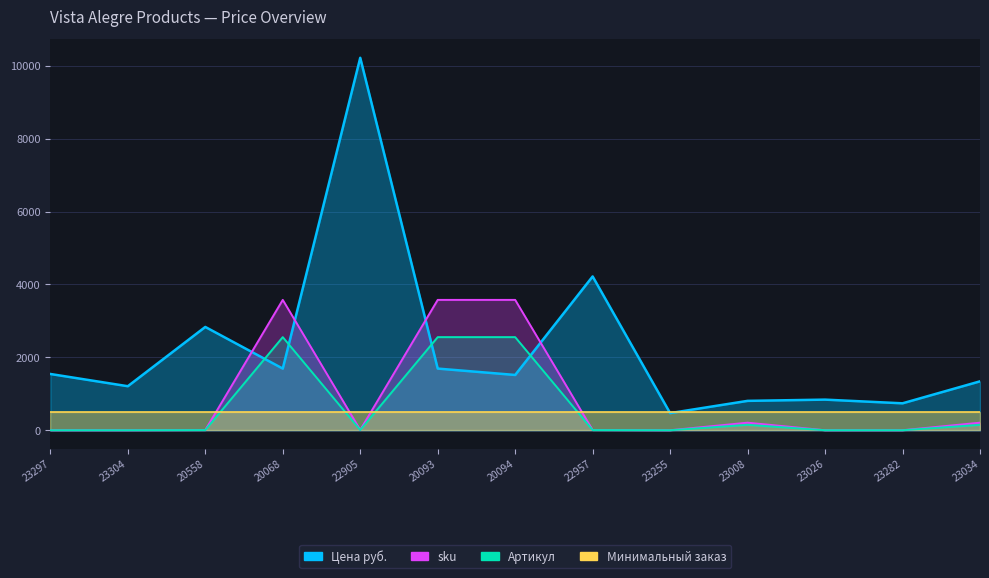

True or false: sku and Артикул cross at least once.

False